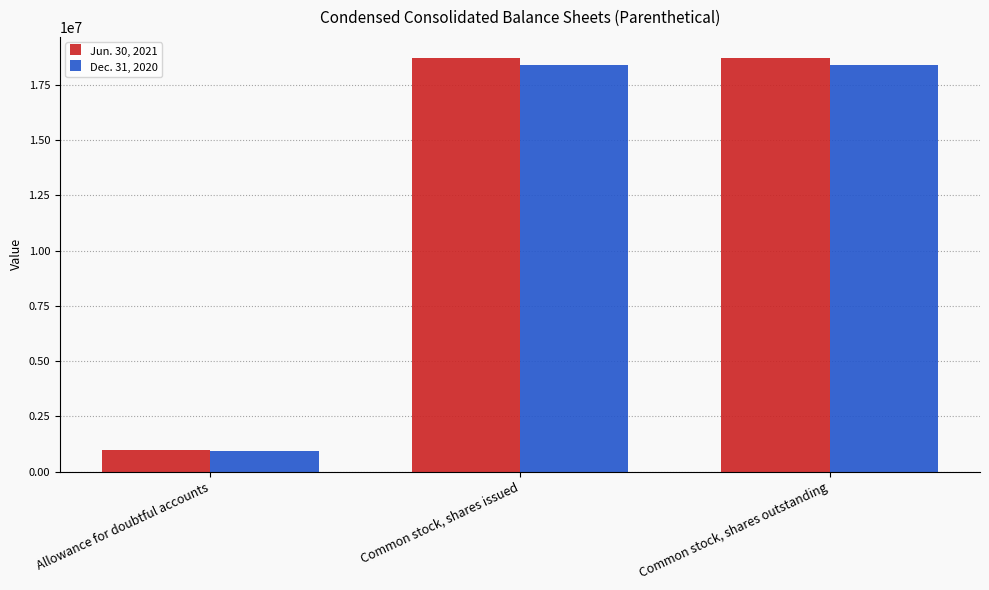

Which category has the lowest value across all series?

Allowance for doubtful accounts